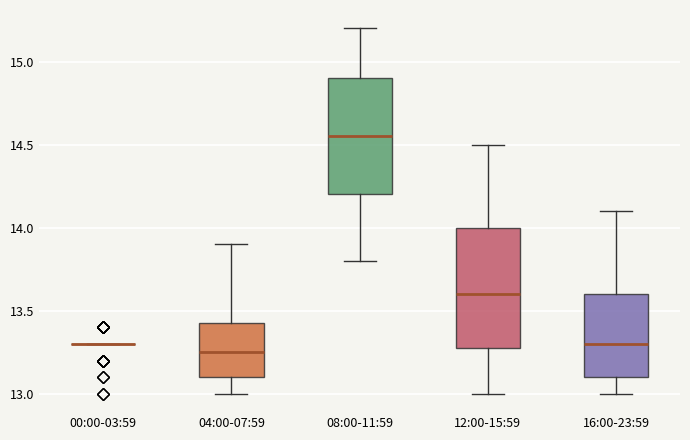

Reading left to right, read every box against the y-axis: the position of its median line, the range the box covers, and the ends of its whiskers. The values are not printed on the chart, so give them approximately, as read against the axis.

00:00-03:59: box collapsed to a line at 13.30, whiskers 13.30 to 13.30
04:00-07:59: median 13.25, box 13.10 to 13.45, whiskers 13.00 to 13.90
08:00-11:59: median 14.55, box 14.20 to 14.90, whiskers 13.80 to 15.20
12:00-15:59: median 13.60, box 13.30 to 14.00, whiskers 13.00 to 14.50
16:00-23:59: median 13.30, box 13.10 to 13.60, whiskers 13.00 to 14.10